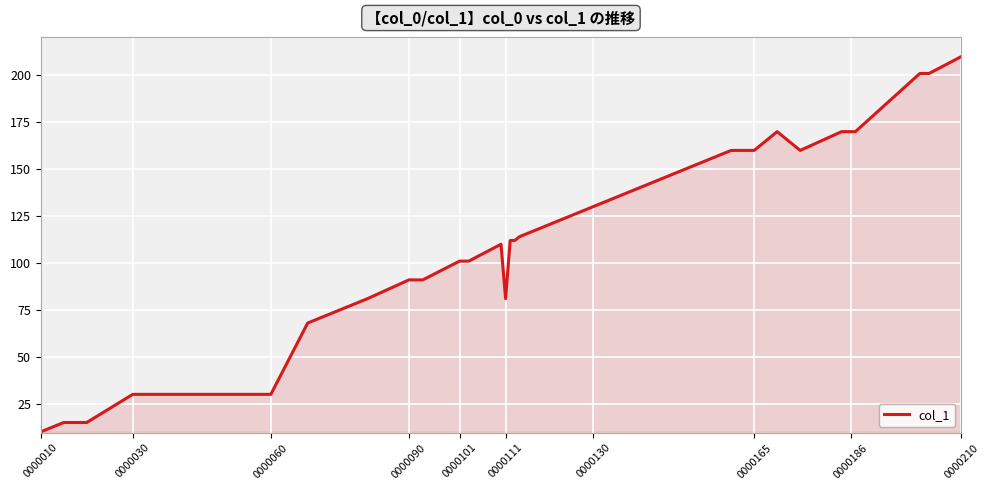

What is the greatest value displayed?

210